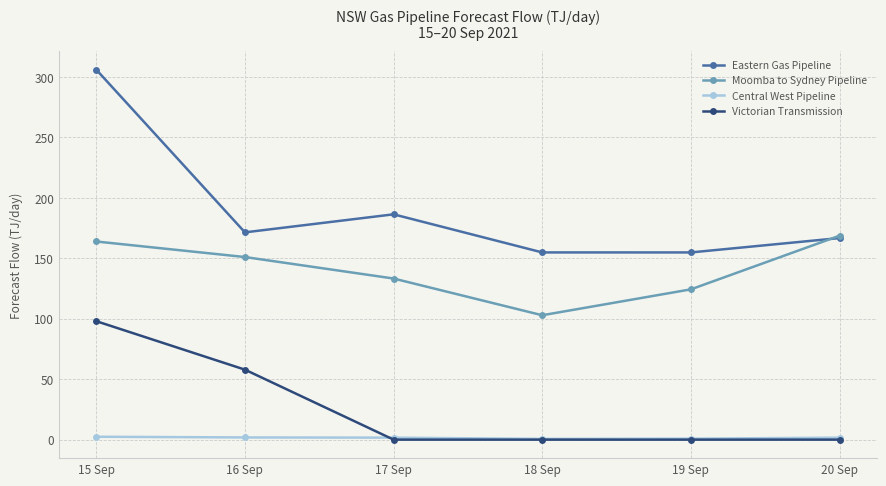

True or false: Victorian Transmission has a value of 0.0 at 17 Sep.

True